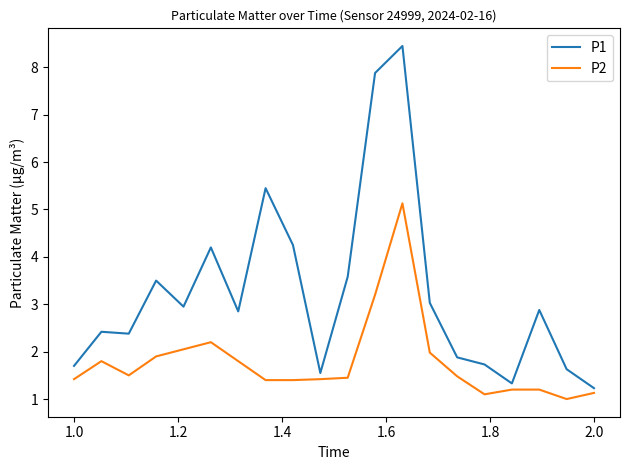

Rank the series by their maximum value, from lowest to highest.

P2, P1